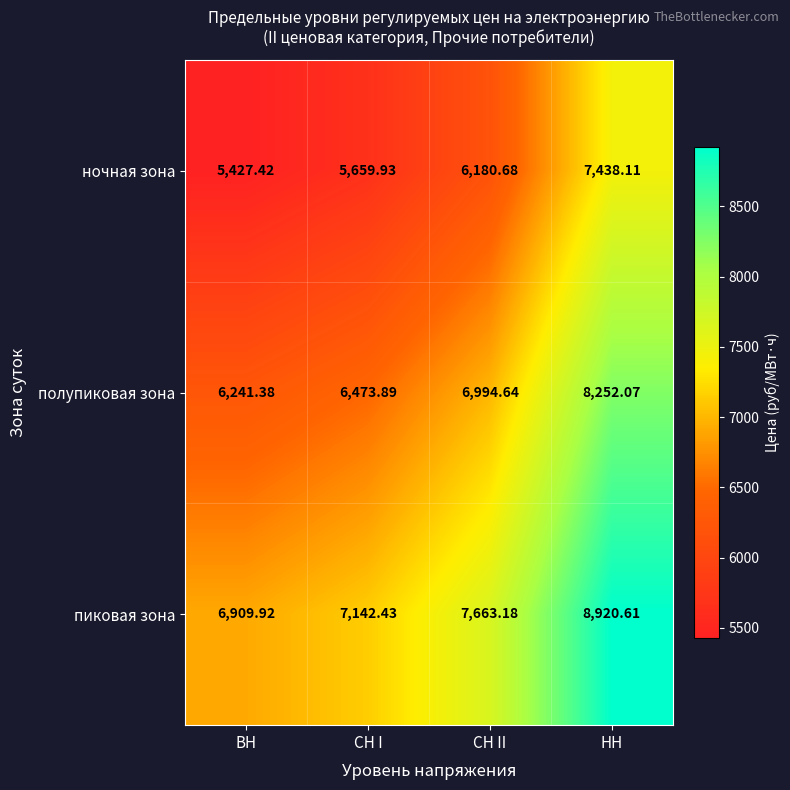

List the series in order of their peak value, lowest first.

ночная зона, полупиковая зона, пиковая зона